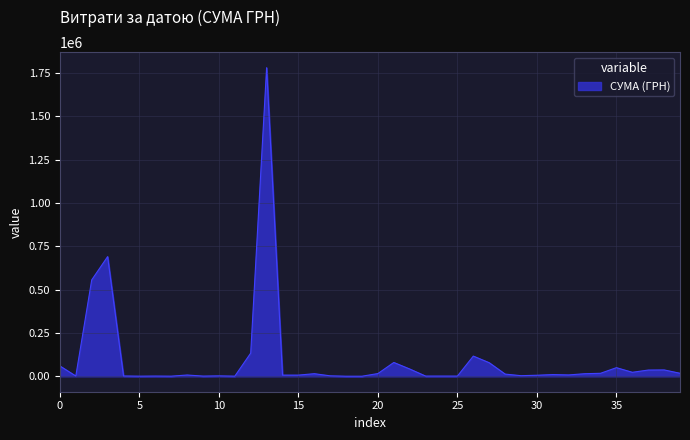

What is the greatest value displayed?

1780912.7